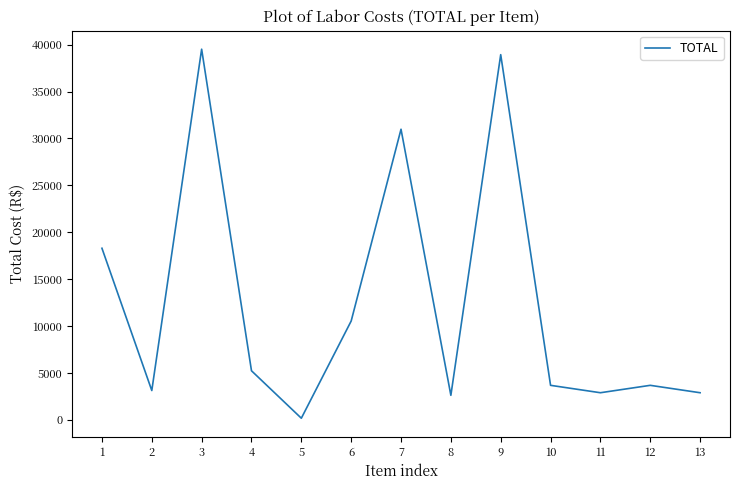

The value at 12 is 6119.6. True or false?

False